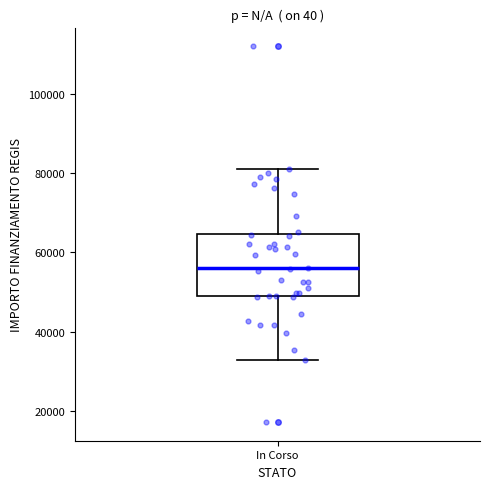

Where is the lower edge of the box for In Corso on the y-axis? The values are not printed on the chart, so give them approximately, as read against the axis.

50000